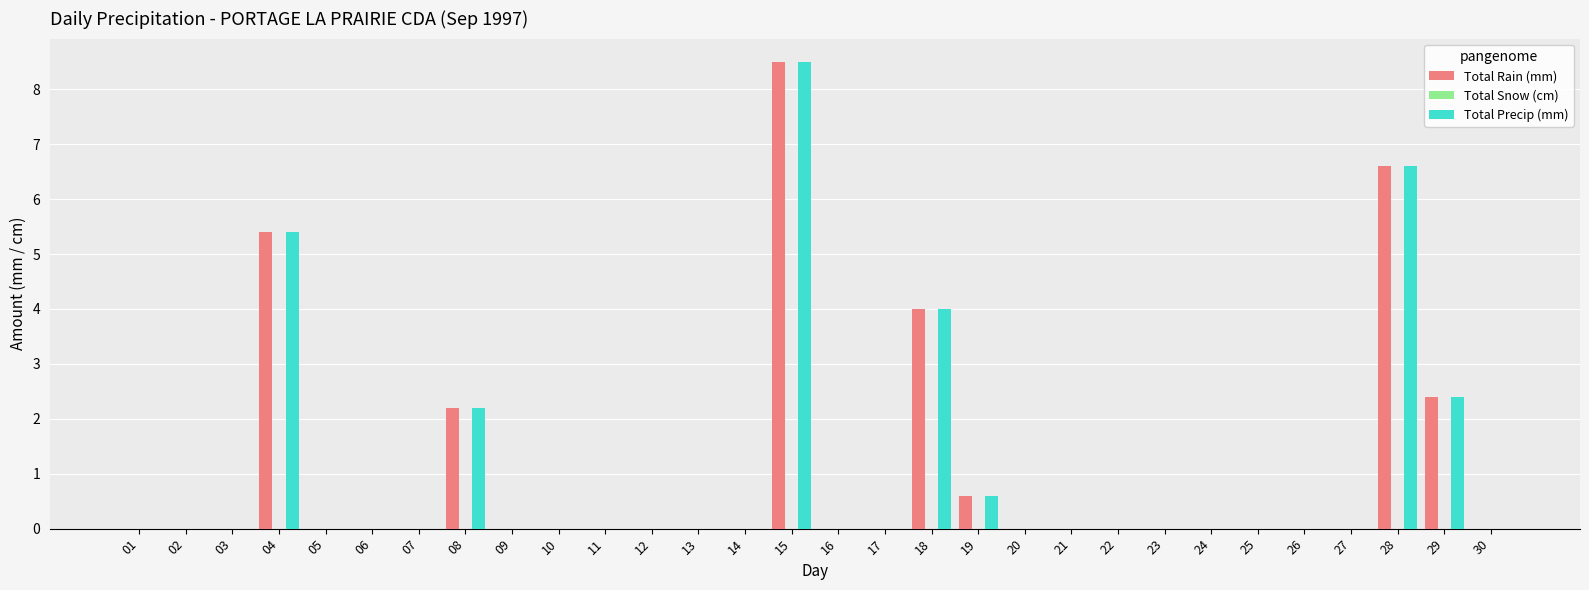

What is the sum of the Total Precip (mm) values at 24 and 28?

6.6